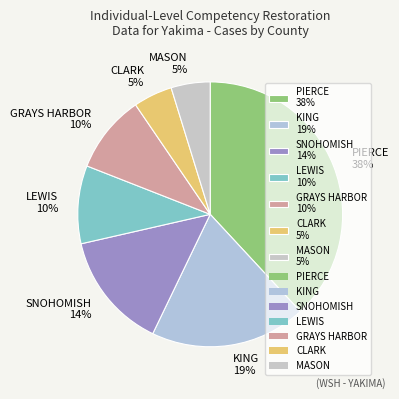

To the nearest percent, what portion does KING represent?

19%